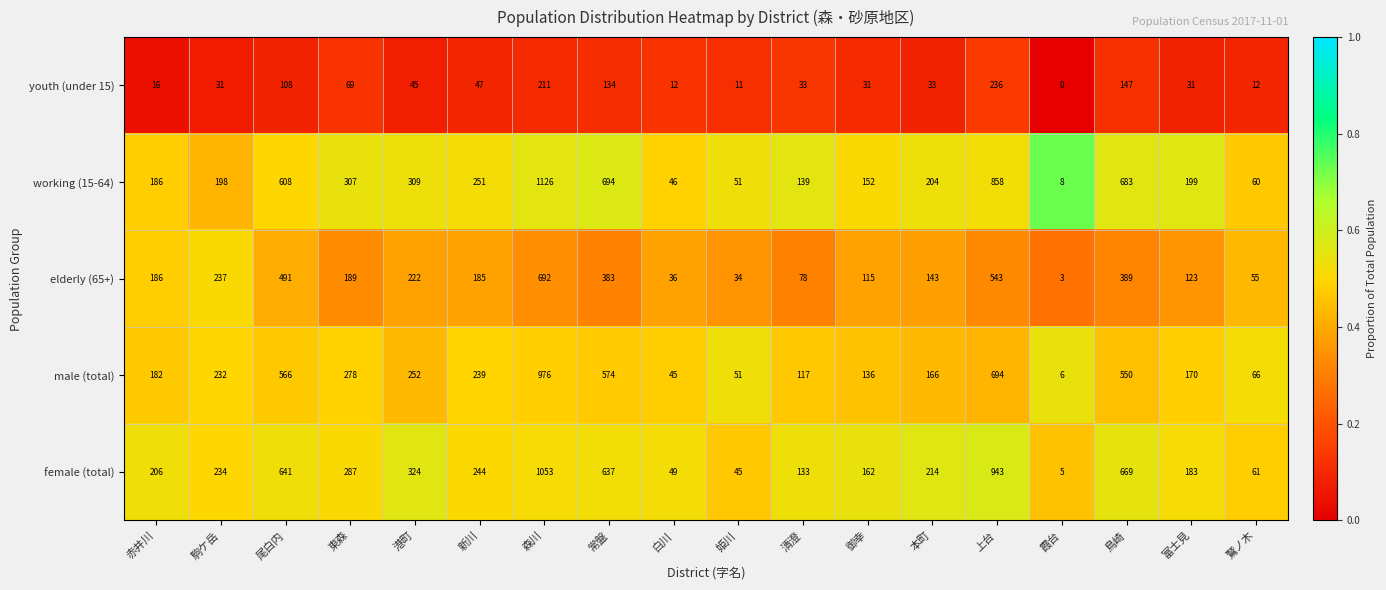

True or false: youth (under 15) has a value of 31 at 御幸.

True